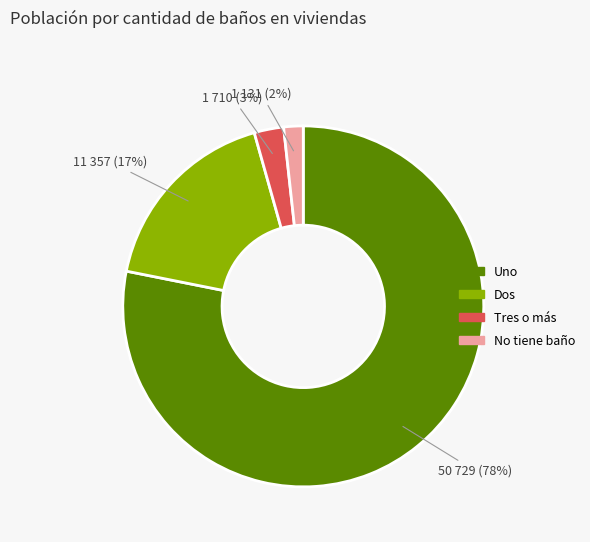

Is there any slice that represents more than half of the pie?

Yes